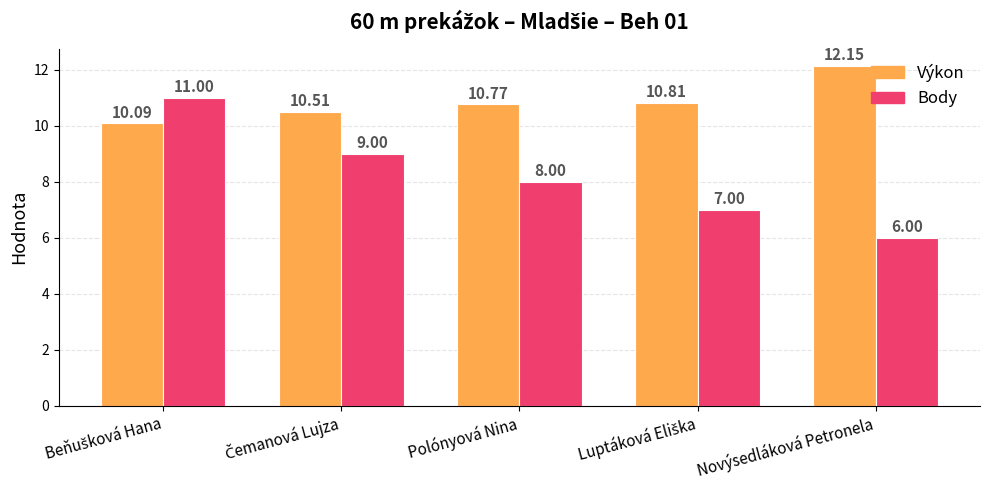

How many bars are there in each group?

2